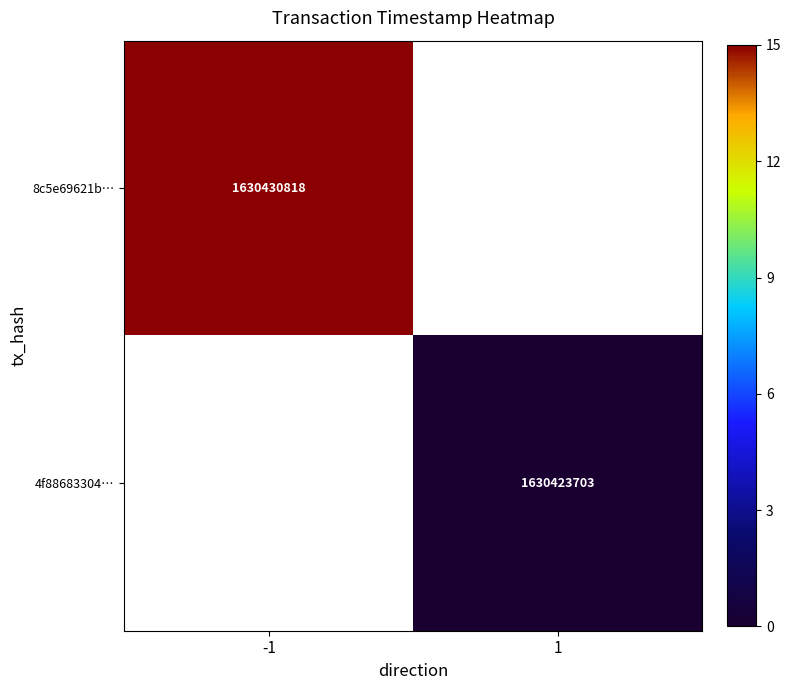

At how many categories does at least one series exceed 1630424115?

1